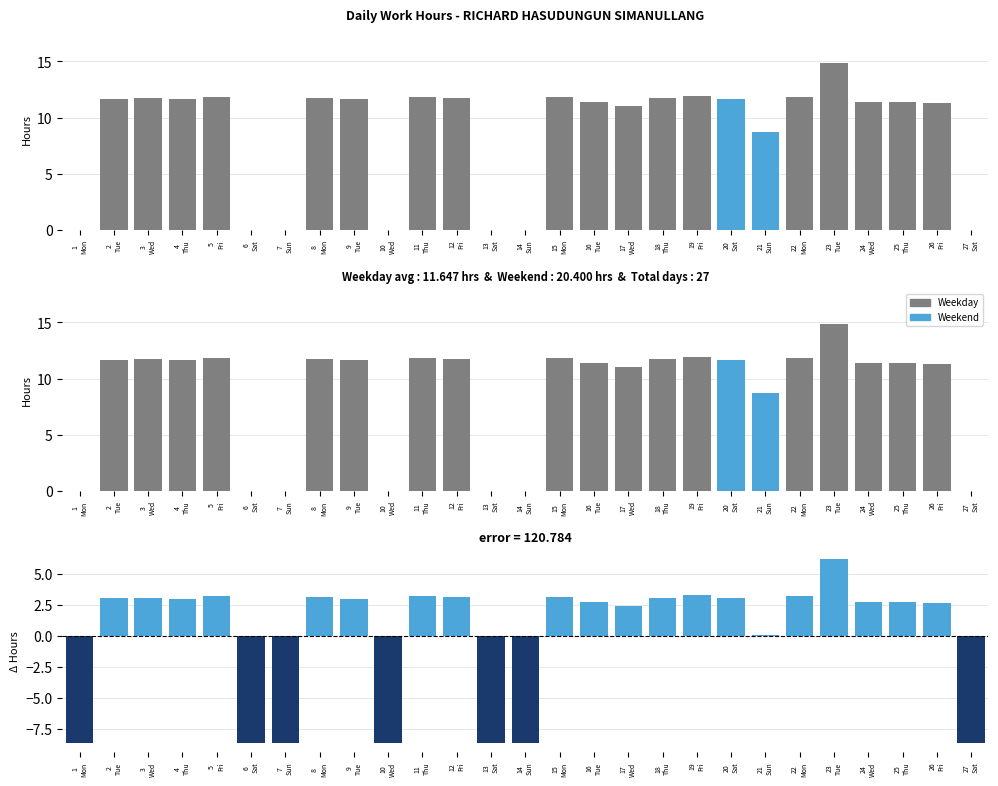

At which label does Weekend reach its peak?

20
Sat